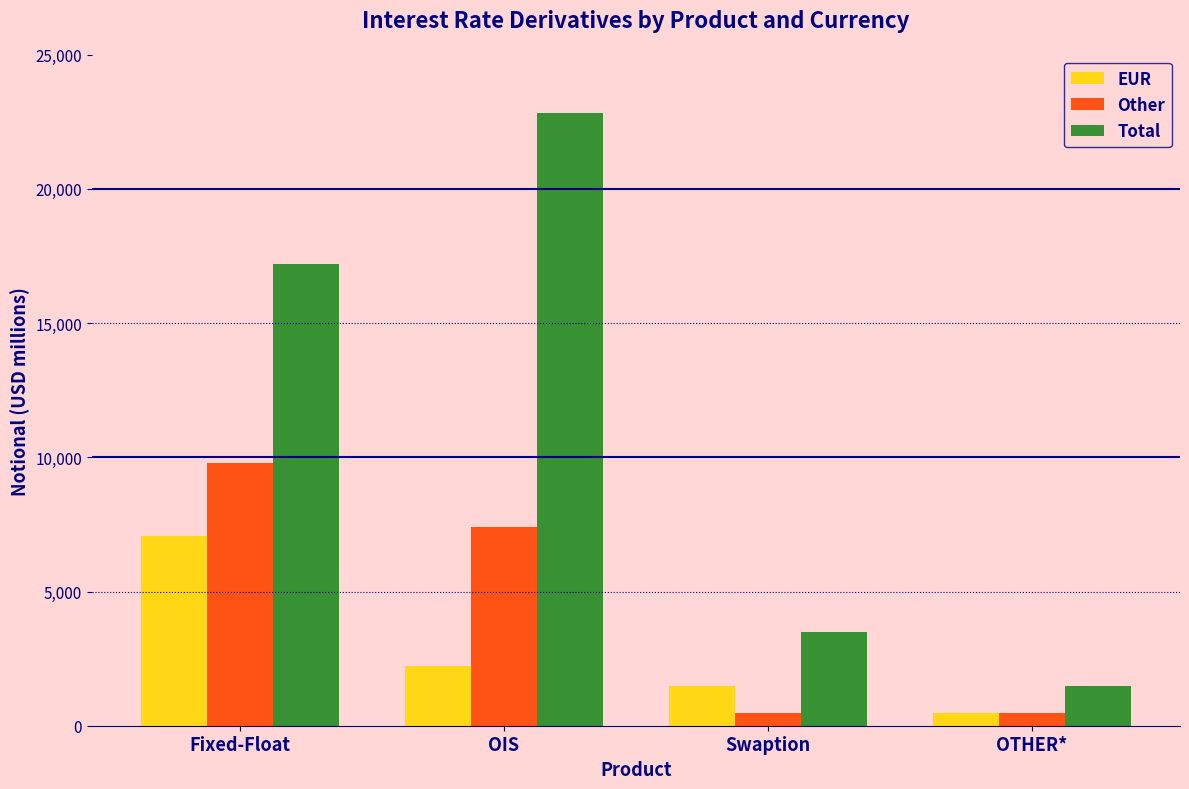

At OIS, list the series in order from largest to smallest.

Total, Other, EUR